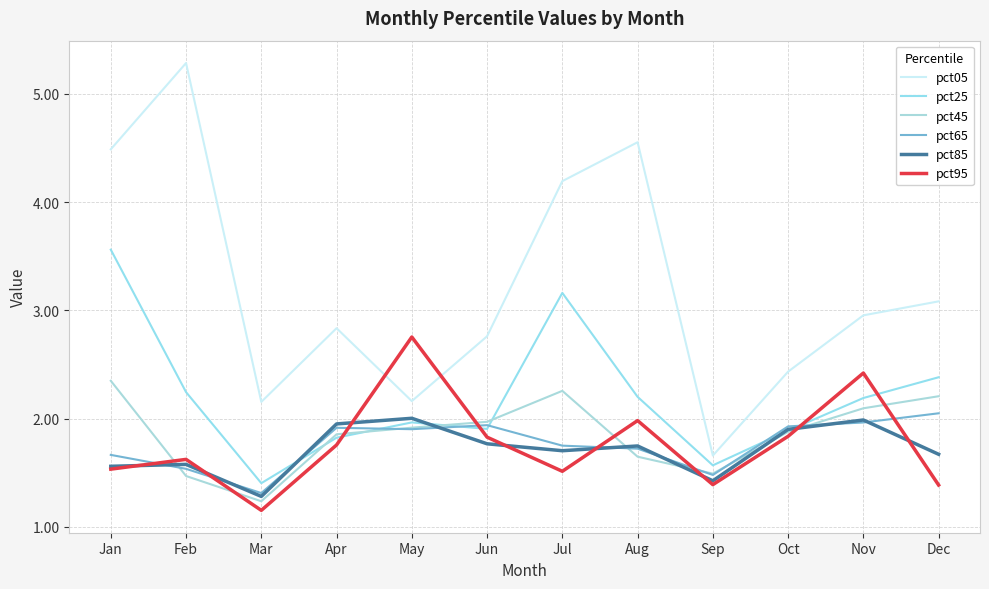

At which category does pct25 reach its first local valley?

Mar